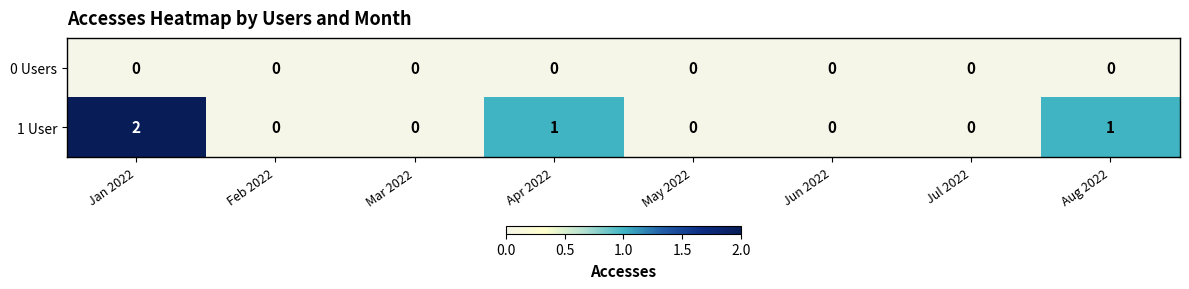

Is it true that 1 User equals 0 at Jul 2022?

True